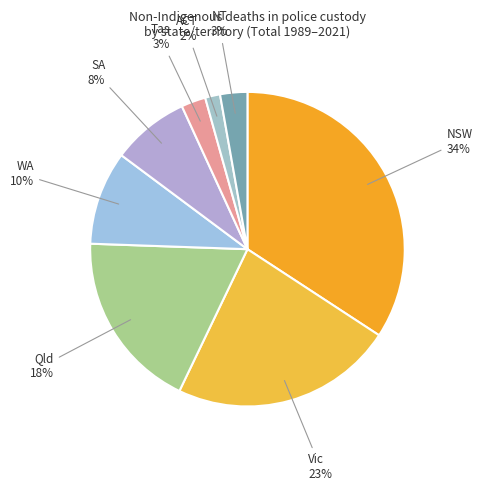

To the nearest percent, what percentage of the pie is Tas?

3%